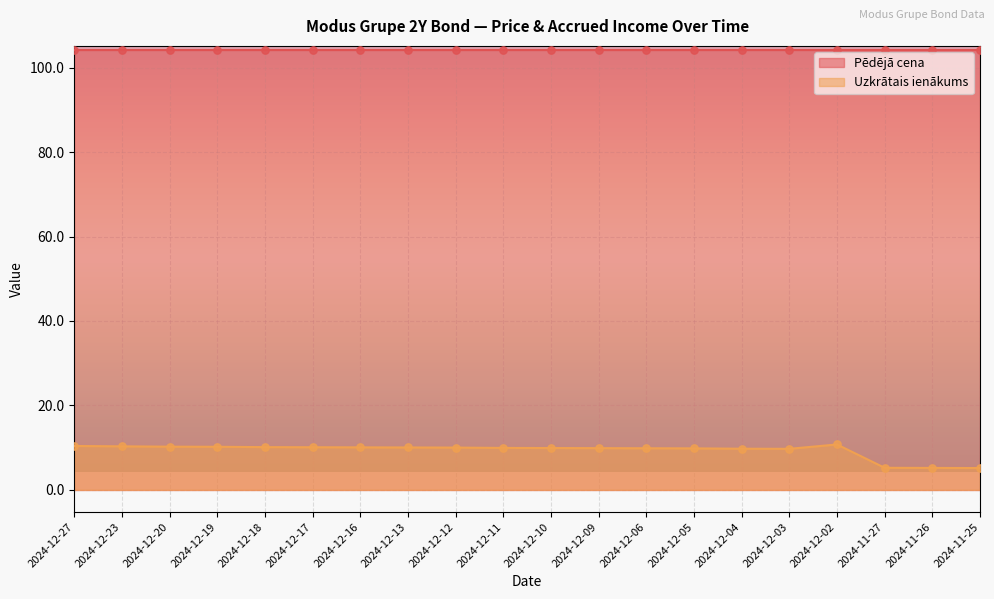

What is the change in value from 2024-12-19 to 2024-12-06?

-0.4